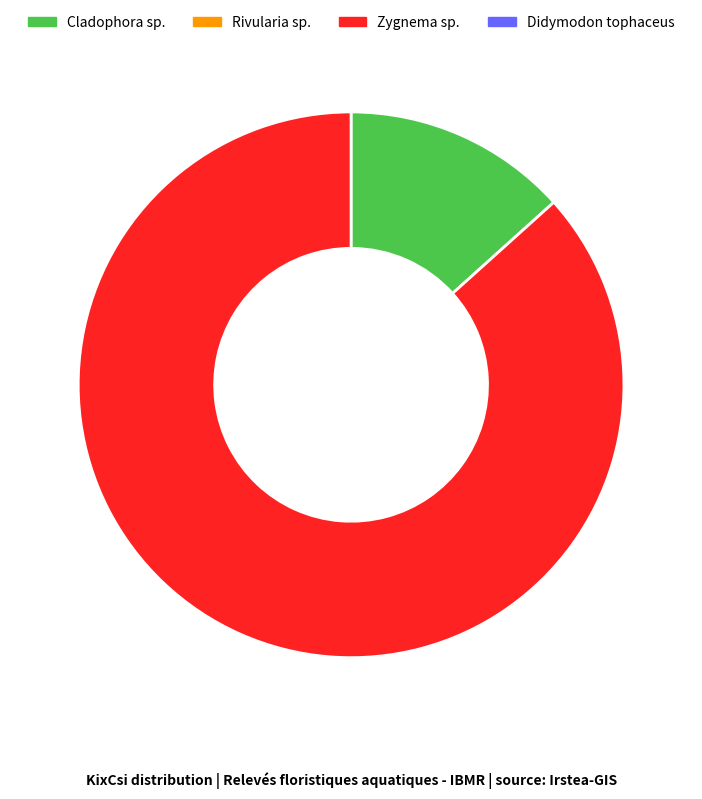

Is there a majority slice in this chart?

Yes